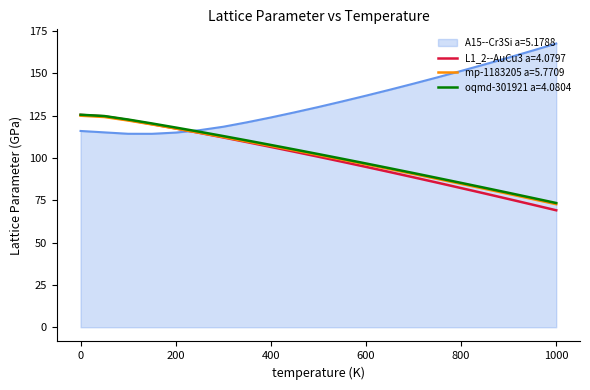

Which series has the largest total across all categories?

A15--Cr3Si a=5.1788